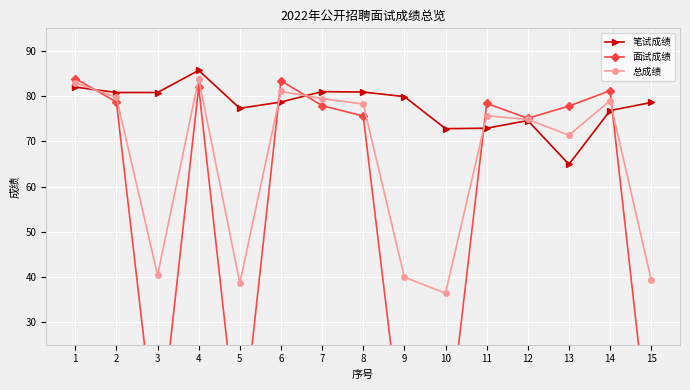

True or false: 面试成绩 and 总成绩 cross at least once.

True